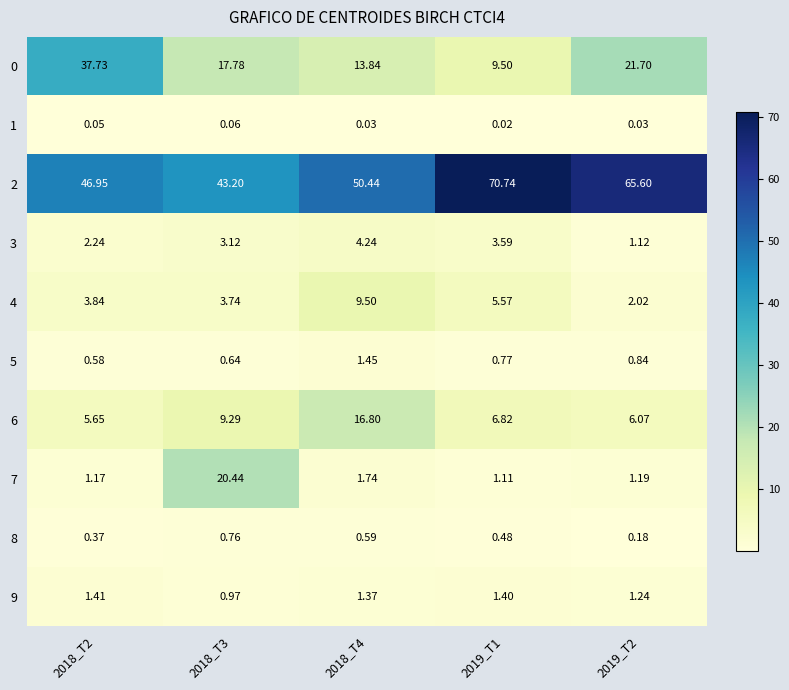

Is the value of 7 at 2018_T2 greater than the value of 9 at 2019_T2?

No